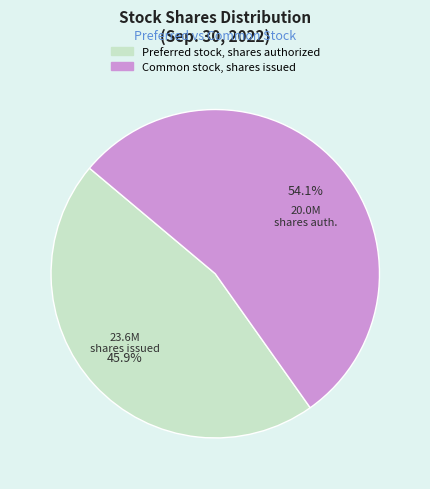

Rank the categories by value from lowest to highest.

Preferred stock, shares authorized, Common stock, shares issued